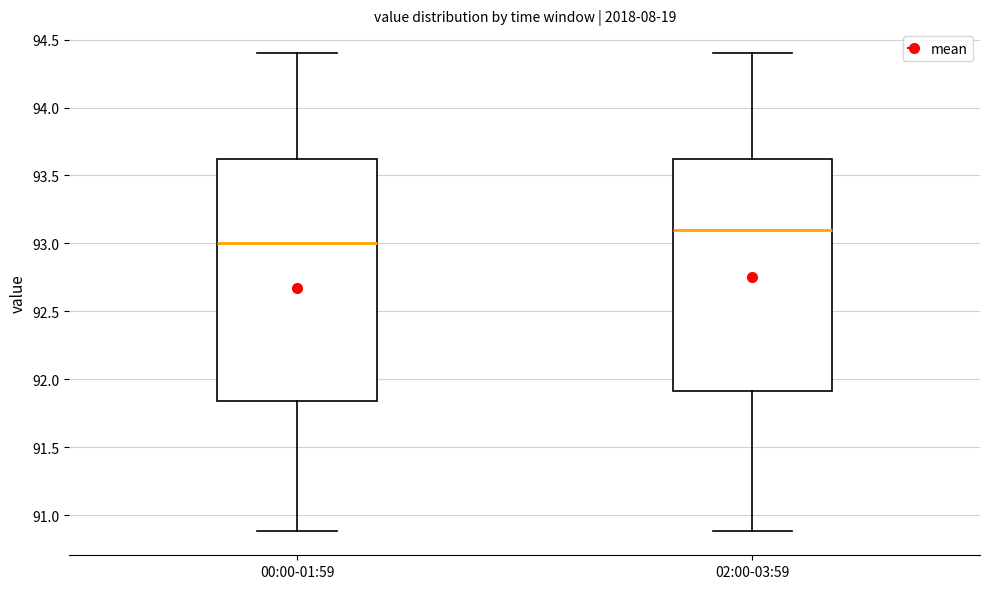

Reading left to right, read every box against the y-axis: the position of its median line, the range the box covers, and the ends of its whiskers. The values are not printed on the chart, so give them approximately, as read against the axis.

00:00-01:59: median 93.00, box 91.85 to 93.60, whiskers 90.90 to 94.40
02:00-03:59: median 93.10, box 91.90 to 93.60, whiskers 90.90 to 94.40